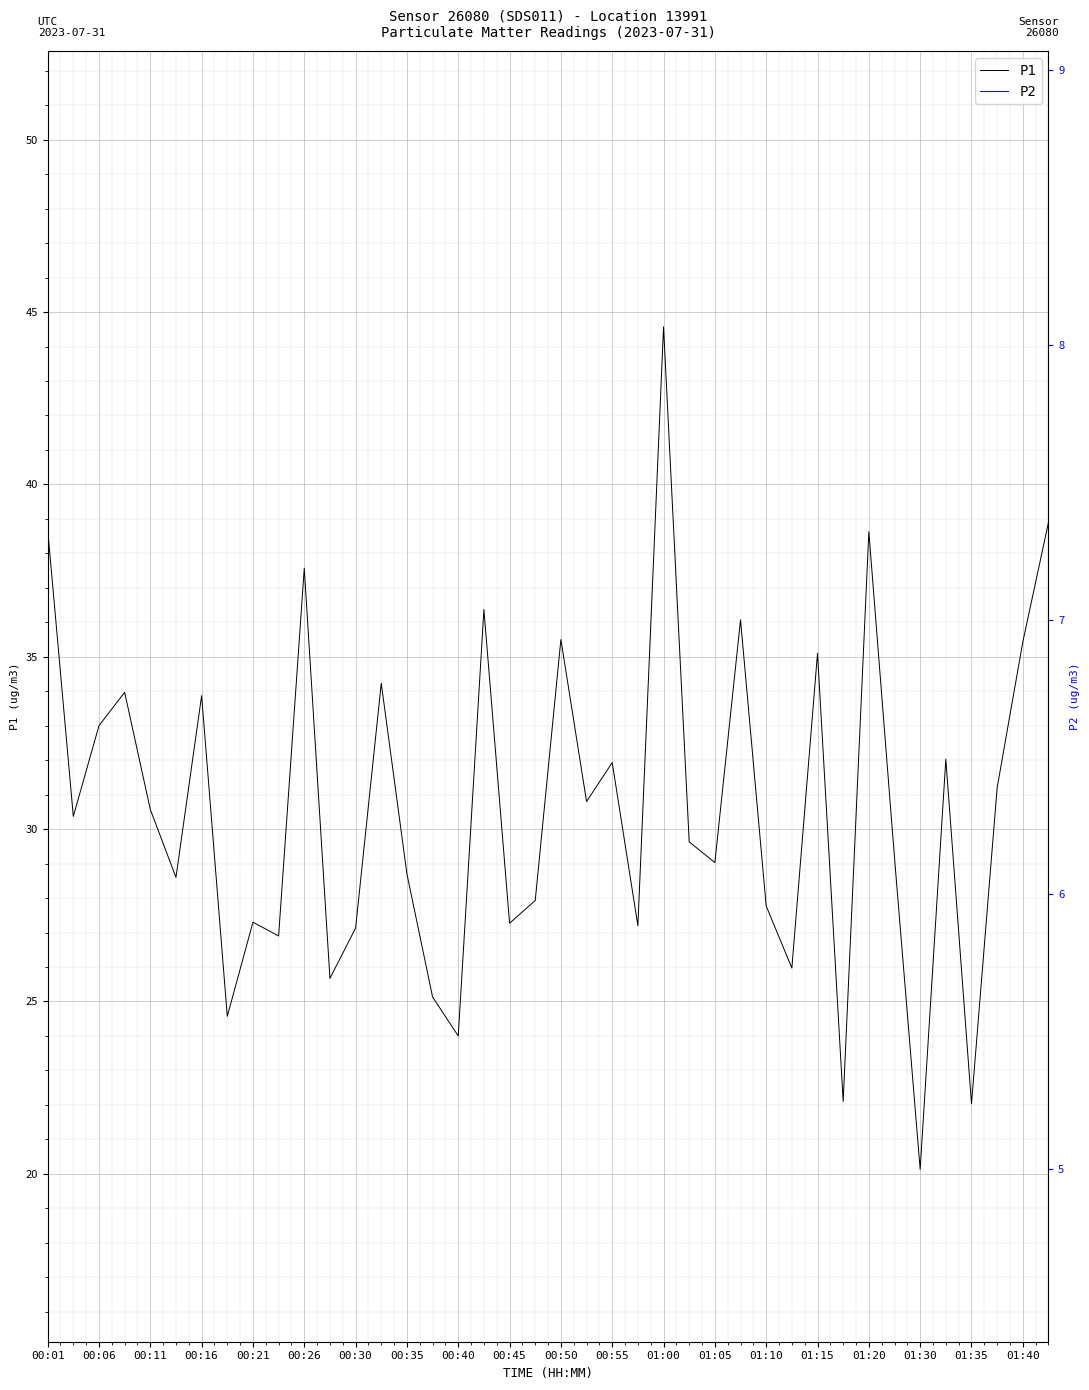

What is the minimum value for P1?

20.1